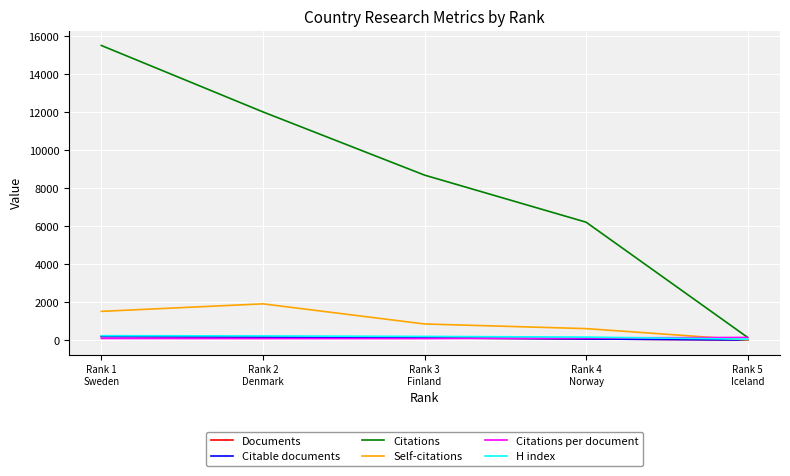

What is the difference between the Self-citations values at Rank 5
Iceland and Rank 3
Finland?

842.0